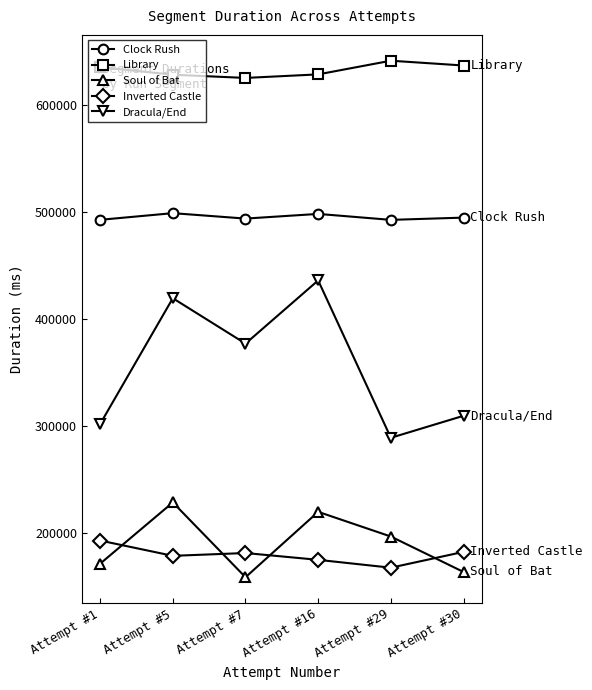

What is the average value of the Inverted Castle series?

179896